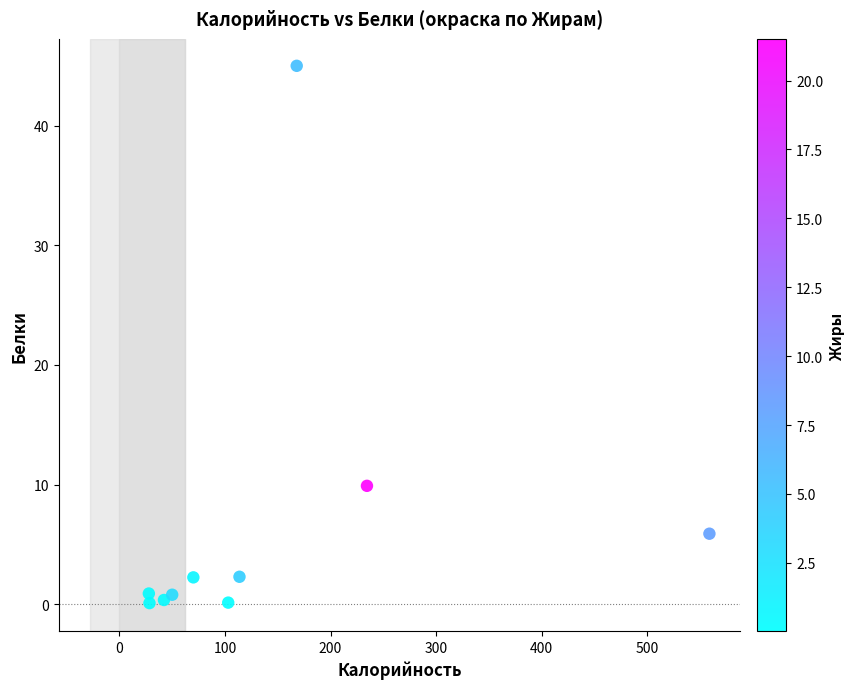

What is the average Y value?

6.8